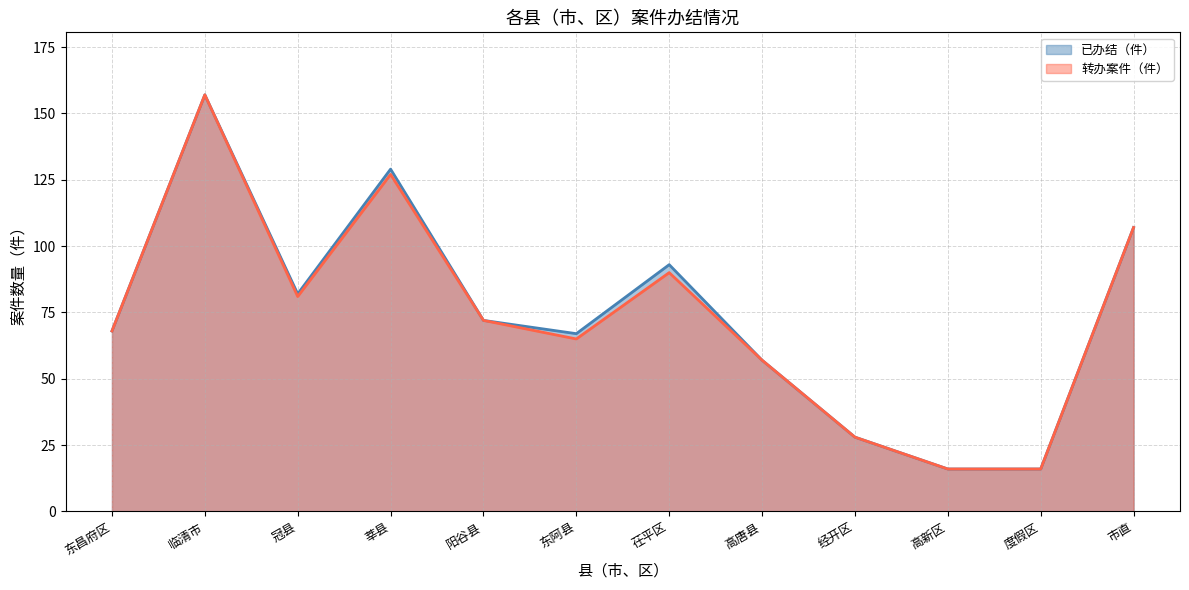

True or false: 已办结（件） and 转办案件（件） intersect in this chart.

False